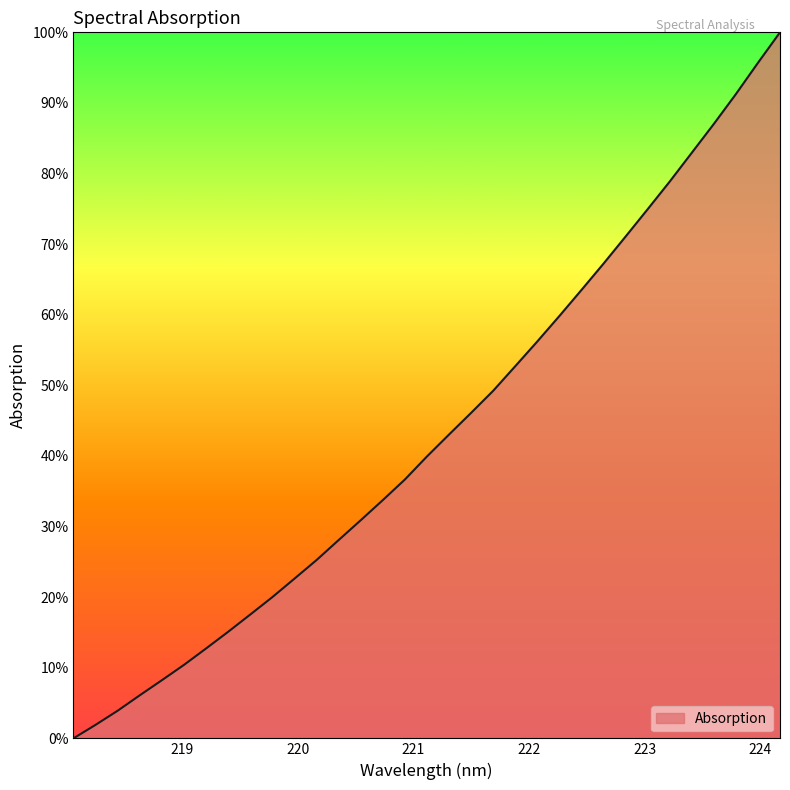

Reading left to right, list all the values displayed in this chart.

0.0	1.9	3.9	6.1	8.2	10.4	12.7	15.1	17.5	20.0	22.6	25.3	28.1	30.9	33.7	36.7	39.9	43.0	46.1	49.2	52.7	56.2	59.8	63.5	67.2	71.1	74.9	78.9	82.9	87.0	91.3	95.7	100.0